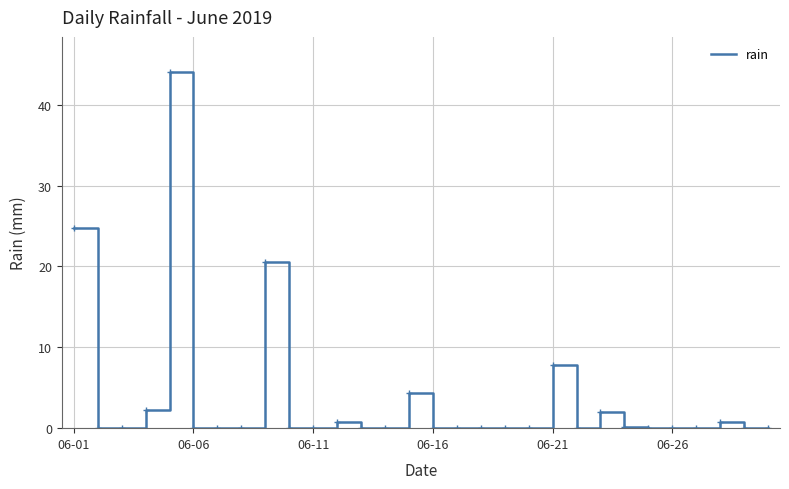

What is the greatest value displayed?

44.0